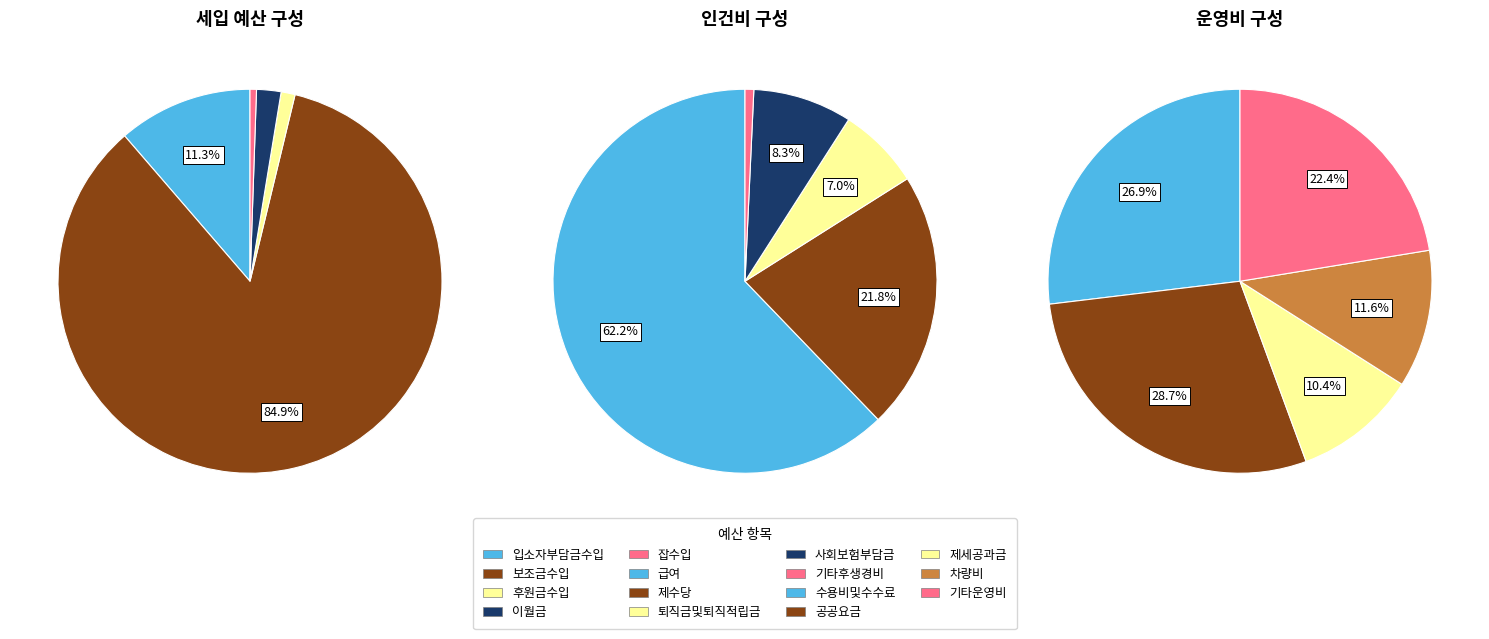

What percentage is NOT represented by 입소자부담금수입?

88.7%